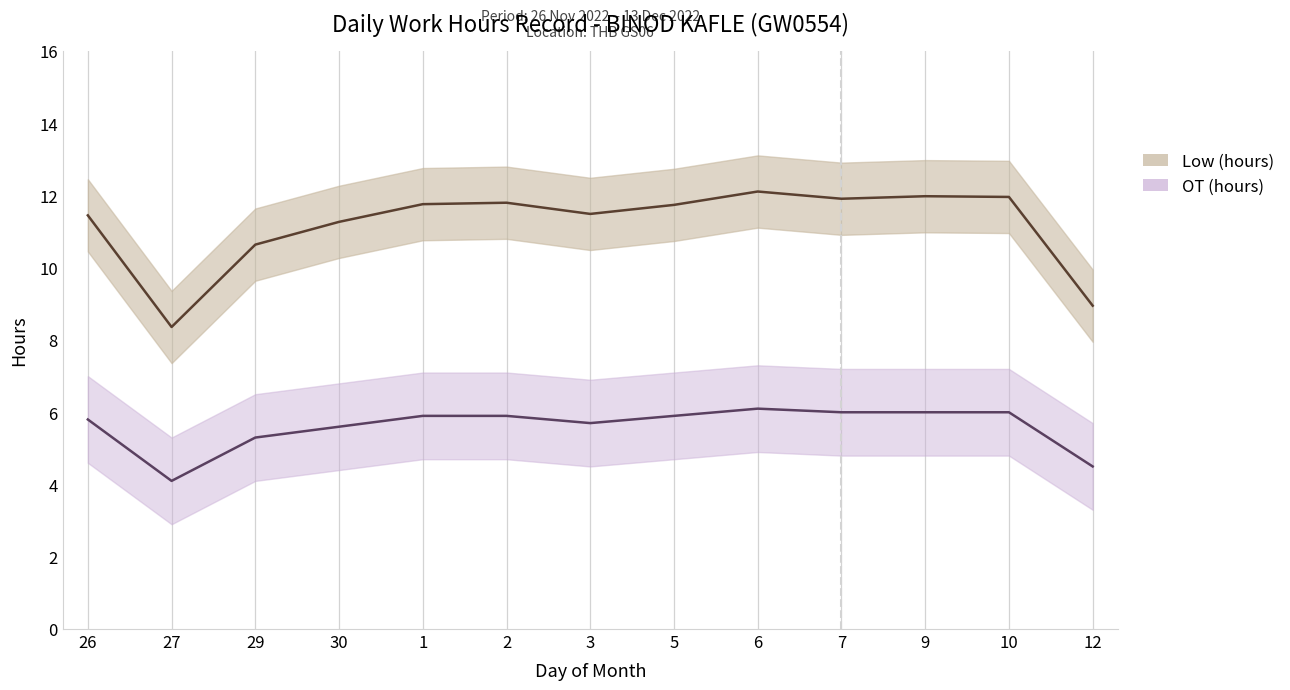

Reading right to left, what are all the values shown in this chart?

Low (hours): 12=8.9	10=12.0	9=12.0	7=11.9	6=12.1	5=11.7	3=11.5	2=11.8	1=11.8	30=11.3	29=10.6	27=8.4	26=11.4
Low_upper: 12=9.9	10=13.0	9=13.0	7=12.9	6=13.1	5=12.7	3=12.5	2=12.8	1=12.8	30=12.3	29=11.6	27=9.4	26=12.4
Low_lower: 12=8.0	10=11.0	9=11.0	7=10.9	6=11.1	5=10.7	3=10.5	2=10.8	1=10.8	30=10.3	29=9.6	27=7.4	26=10.4
OT (hours): 12=4.5	10=6.0	9=6.0	7=6.0	6=6.1	5=5.9	3=5.7	2=5.9	1=5.9	30=5.6	29=5.3	27=4.1	26=5.8
OT_upper: 12=5.7	10=7.2	9=7.2	7=7.2	6=7.3	5=7.1	3=6.9	2=7.1	1=7.1	30=6.8	29=6.5	27=5.3	26=7.0
OT_lower: 12=3.3	10=4.8	9=4.8	7=4.8	6=4.9	5=4.7	3=4.5	2=4.7	1=4.7	30=4.4	29=4.1	27=2.9	26=4.6